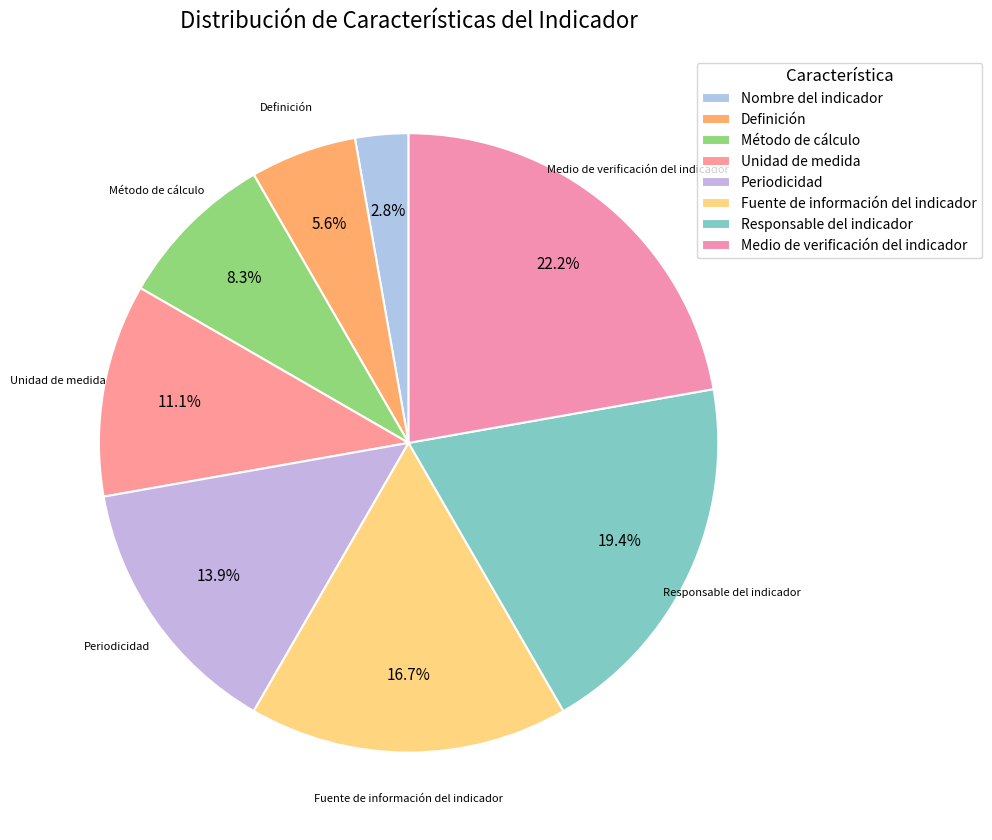

True or false: Unidad de medida accounts for 4% of the total.

False